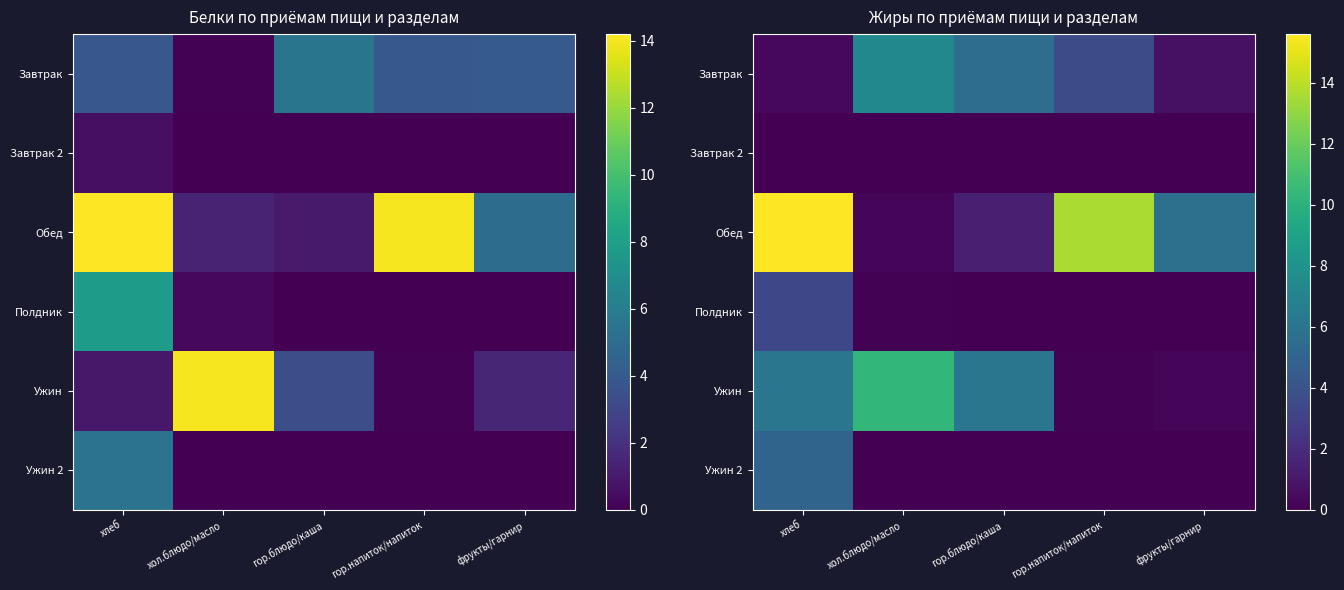

Between хлеб and гор.блюдо/каша, which series saw the biggest shift?

Обед